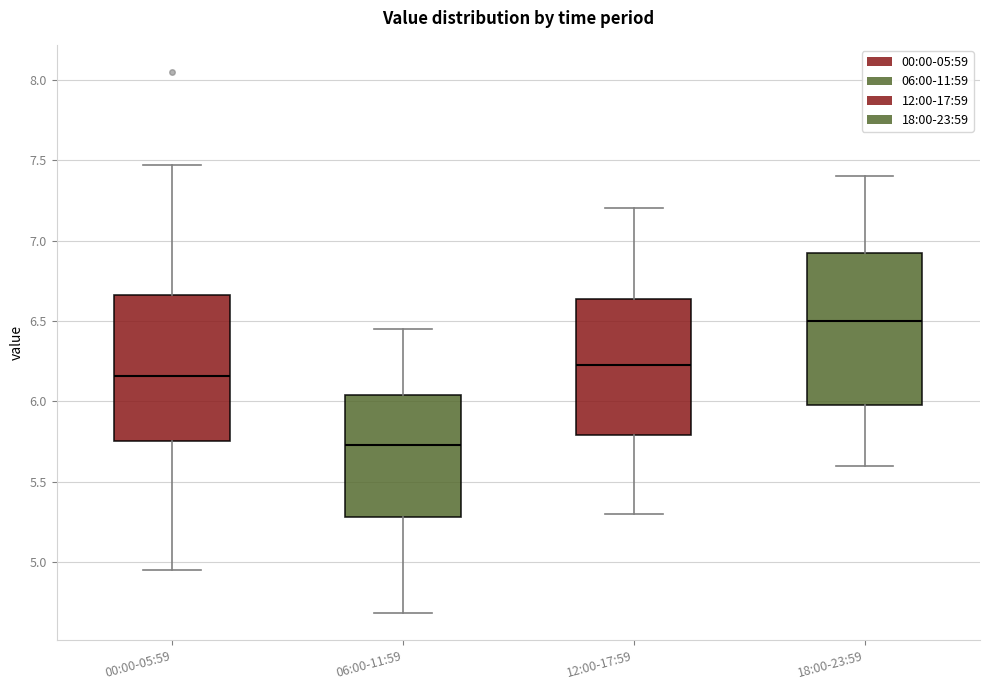

Reading left to right, transcribe this box plot: for each box, give where its median line is, the range the box spans, and where its two whiskers end, as read against the y-axis. The values are not printed on the chart, so give them approximately, as read against the axis.

00:00-05:59: median 6.15, box 5.75 to 6.65, whiskers 4.95 to 7.45
06:00-11:59: median 5.75, box 5.30 to 6.05, whiskers 4.70 to 6.45
12:00-17:59: median 6.25, box 5.80 to 6.65, whiskers 5.30 to 7.20
18:00-23:59: median 6.50, box 6.00 to 6.95, whiskers 5.60 to 7.40